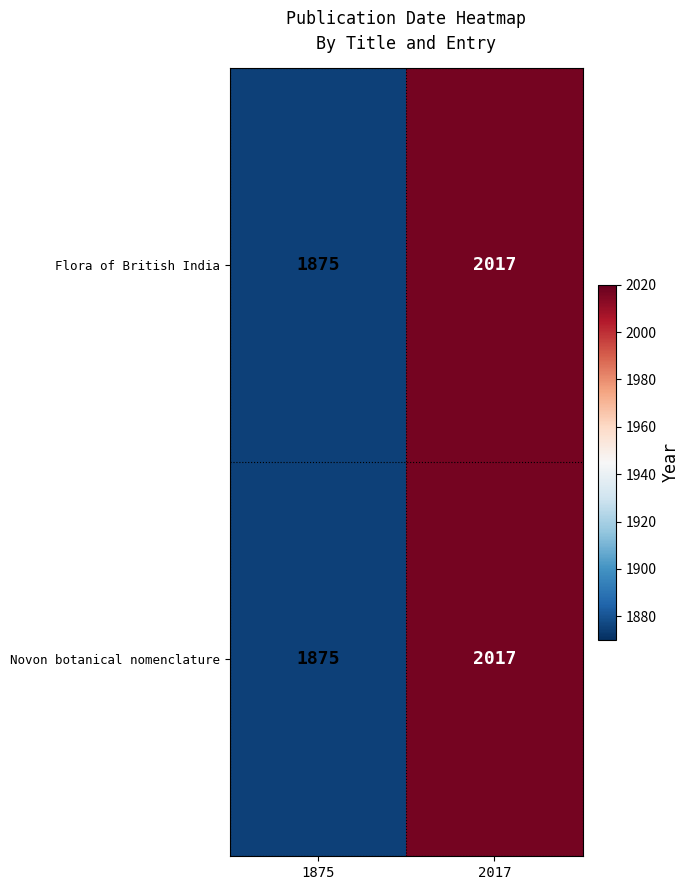

Which category has the lowest value across all series?

1875